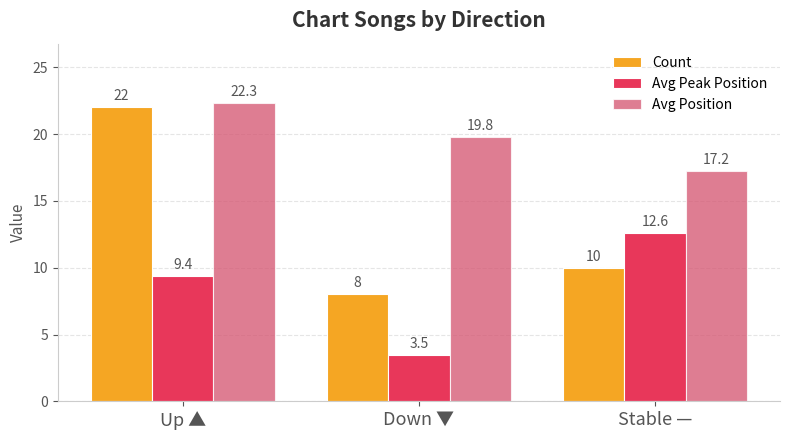

At which label is Avg Peak Position closest to 8?

Up ▲